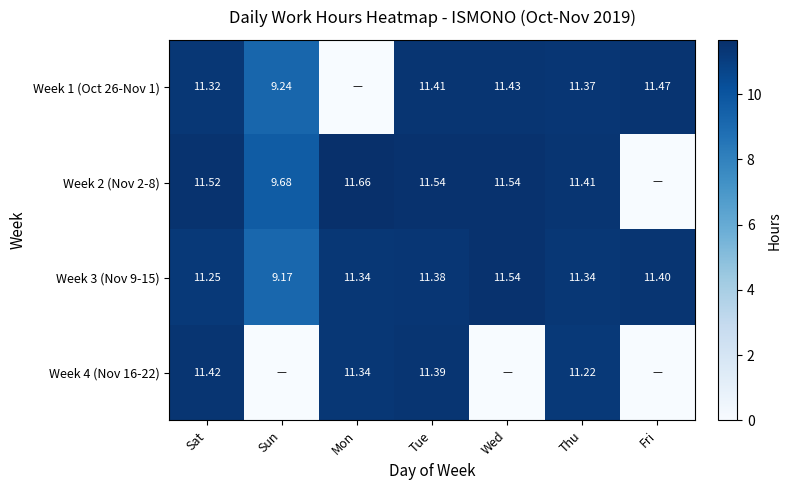

Is the value of Week 1 (Oct 26-Nov 1) at Wed greater than the value of Week 2 (Nov 2-8) at Thu?

Yes